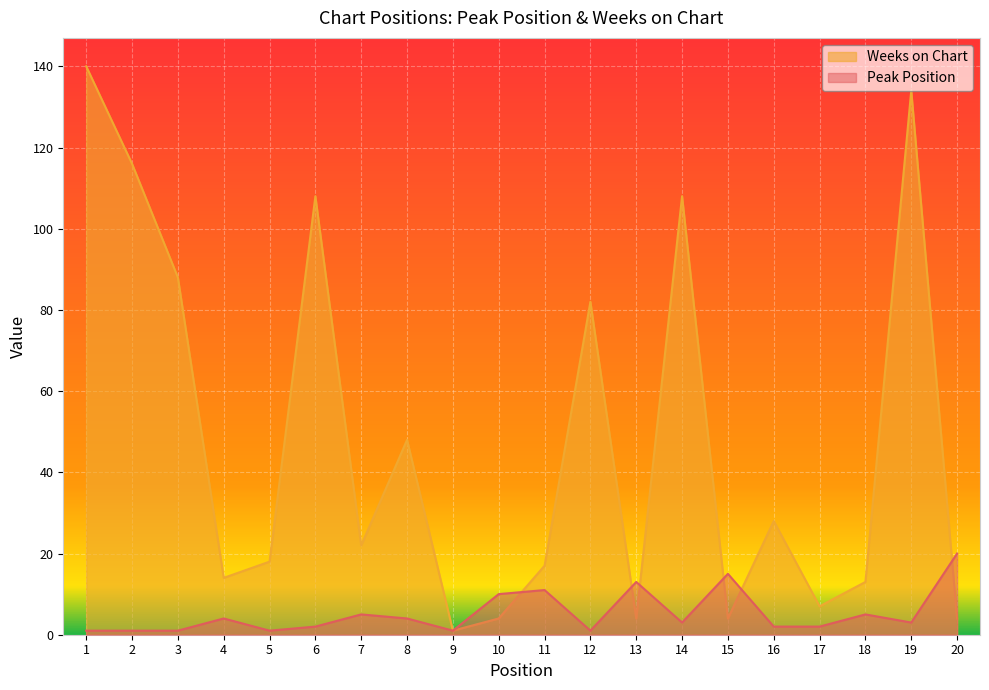

What is the sum of the Peak Position values at 19 and 3?

4